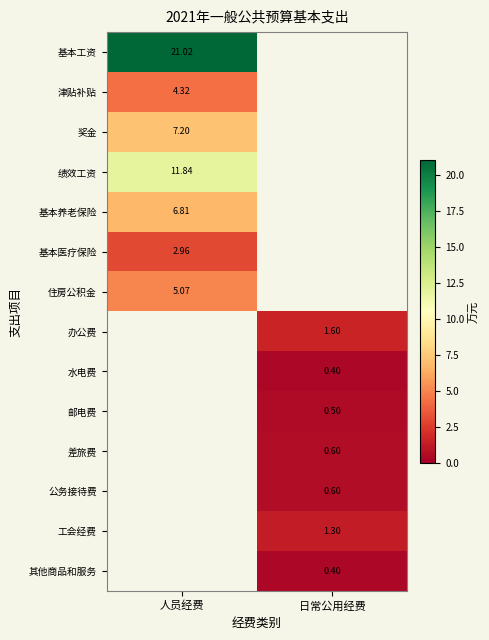

What value does the 工会经费 series have at 日常公用经费?

1.3